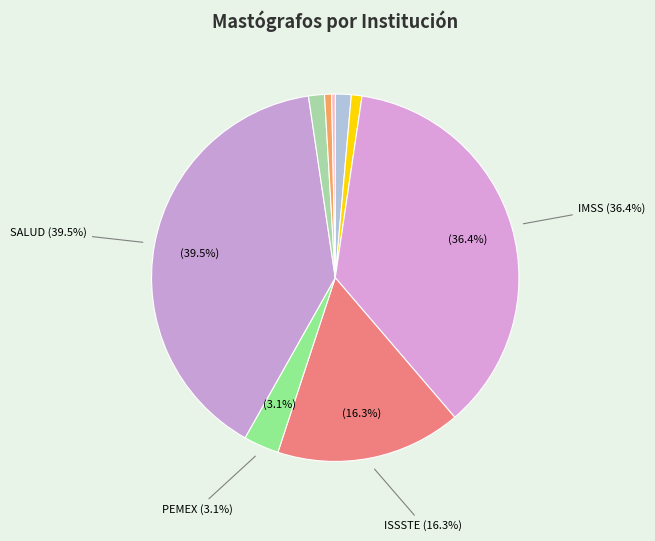

How many slices are in this pie chart?

9